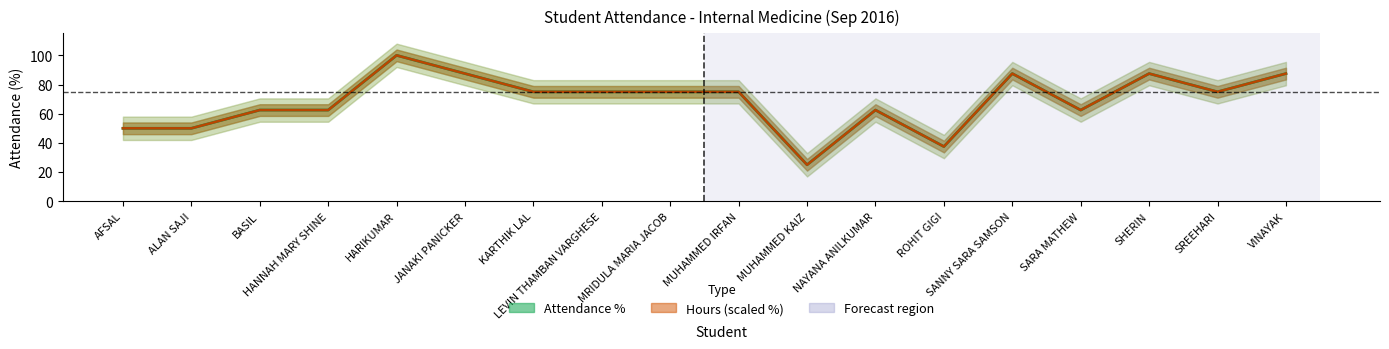

At which label does Attendance % reach its peak?

HARIKUMAR